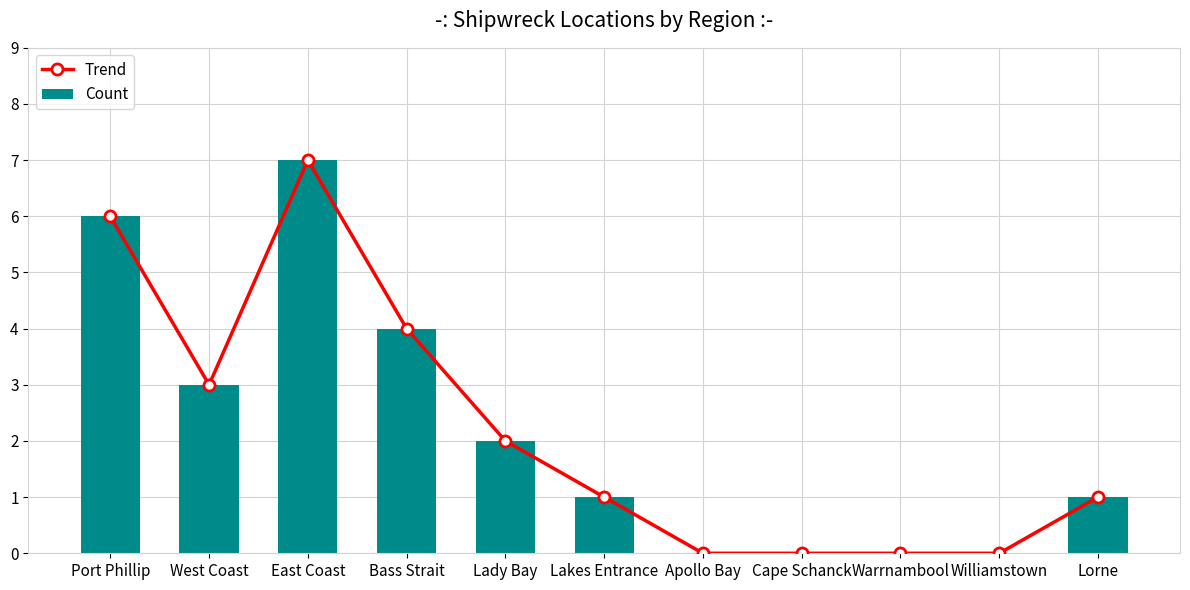

True or false: Trend has a value of 1 at Lady Bay.

False